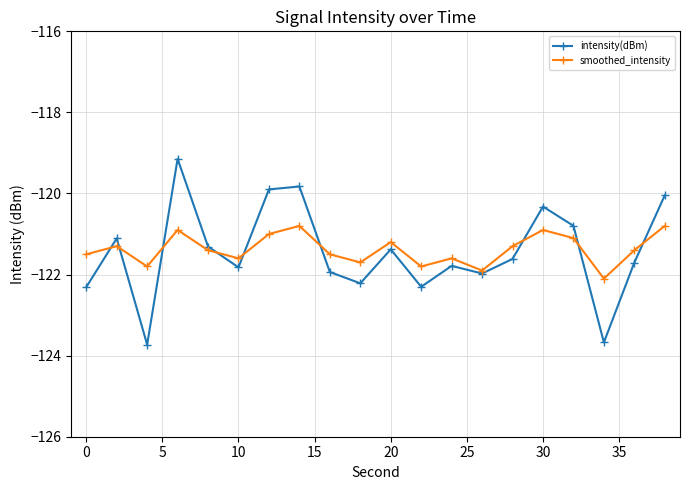

Which series has the largest range (max minus min)?

intensity(dBm)